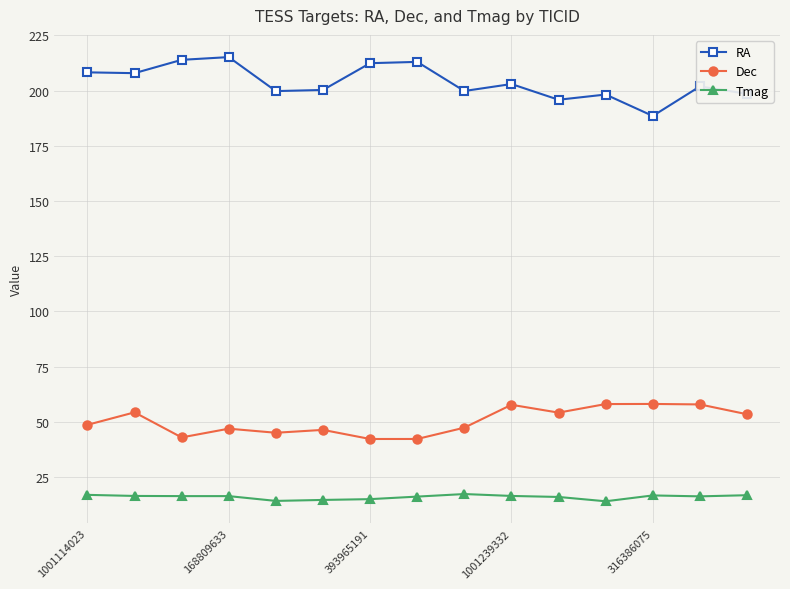

Rank the series by their average value, from highest to lowest.

RA, Dec, Tmag